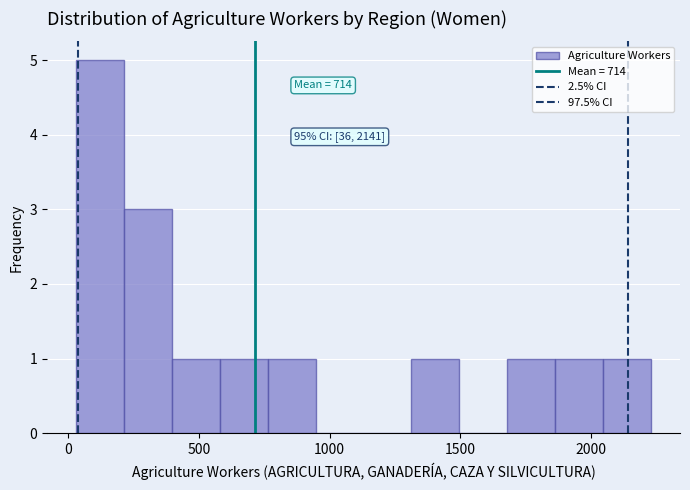

Read against the x-axis, roughly where is the centre of the tallest bar?

100